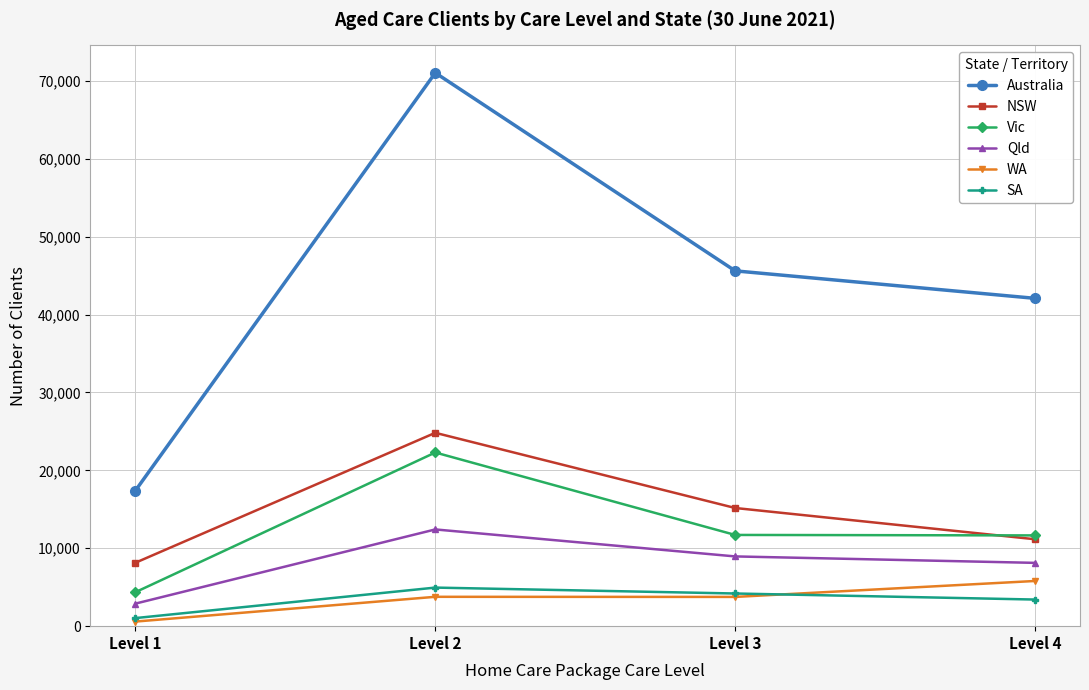

At how many categories does at least one series exceed 9427?

4